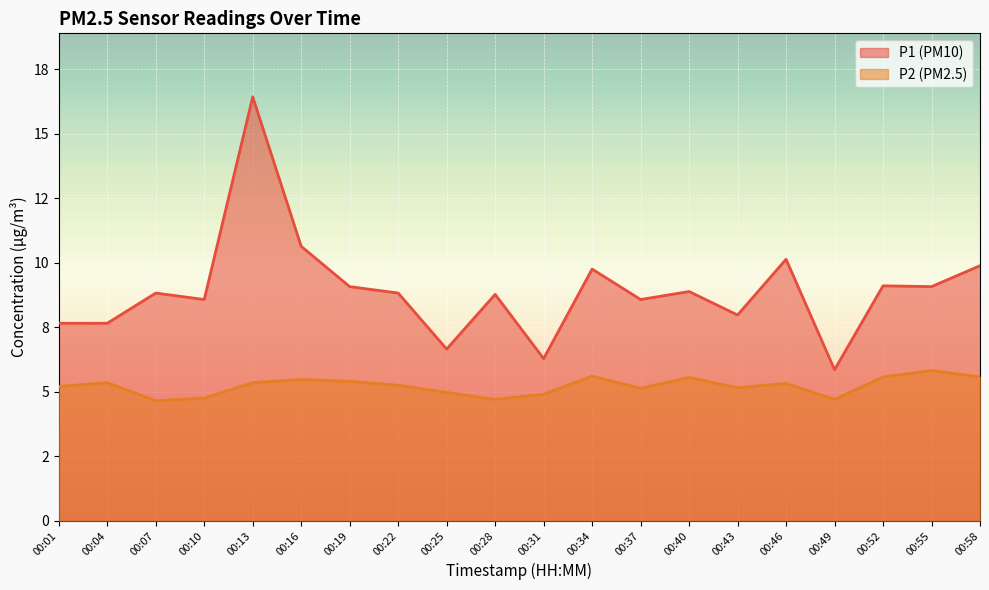

Reading left to right, list all the values displayed in this chart.

P1: 00:01=7.7	00:04=7.7	00:07=8.8	00:10=8.6	00:13=16.4	00:16=10.6	00:19=9.1	00:22=8.8	00:25=6.7	00:28=8.8	00:31=6.3	00:34=9.8	00:37=8.6	00:40=8.9	00:43=8.0	00:46=10.1	00:49=5.8	00:52=9.1	00:55=9.1	00:58=9.9
P2: 00:01=5.2	00:04=5.3	00:07=4.7	00:10=4.8	00:13=5.3	00:16=5.5	00:19=5.4	00:22=5.2	00:25=5.0	00:28=4.7	00:31=4.9	00:34=5.6	00:37=5.1	00:40=5.5	00:43=5.2	00:46=5.3	00:49=4.7	00:52=5.6	00:55=5.8	00:58=5.6